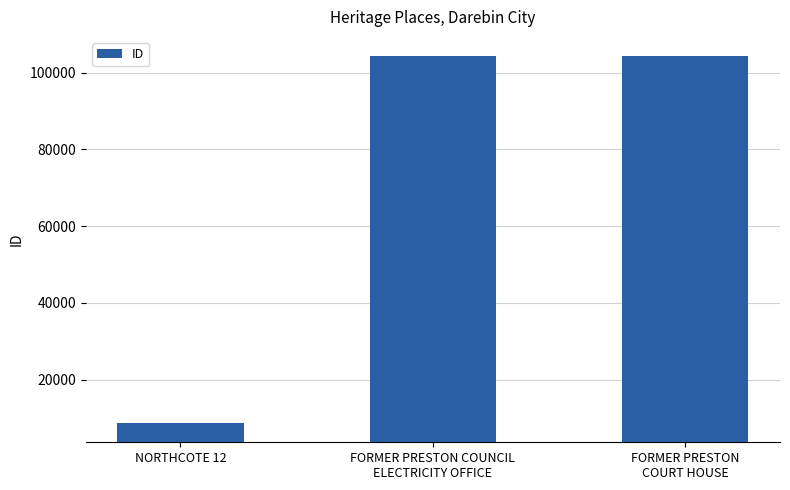

True or false: the data shows 104283 at FORMER PRESTON COUNCIL
ELECTRICITY OFFICE.

True